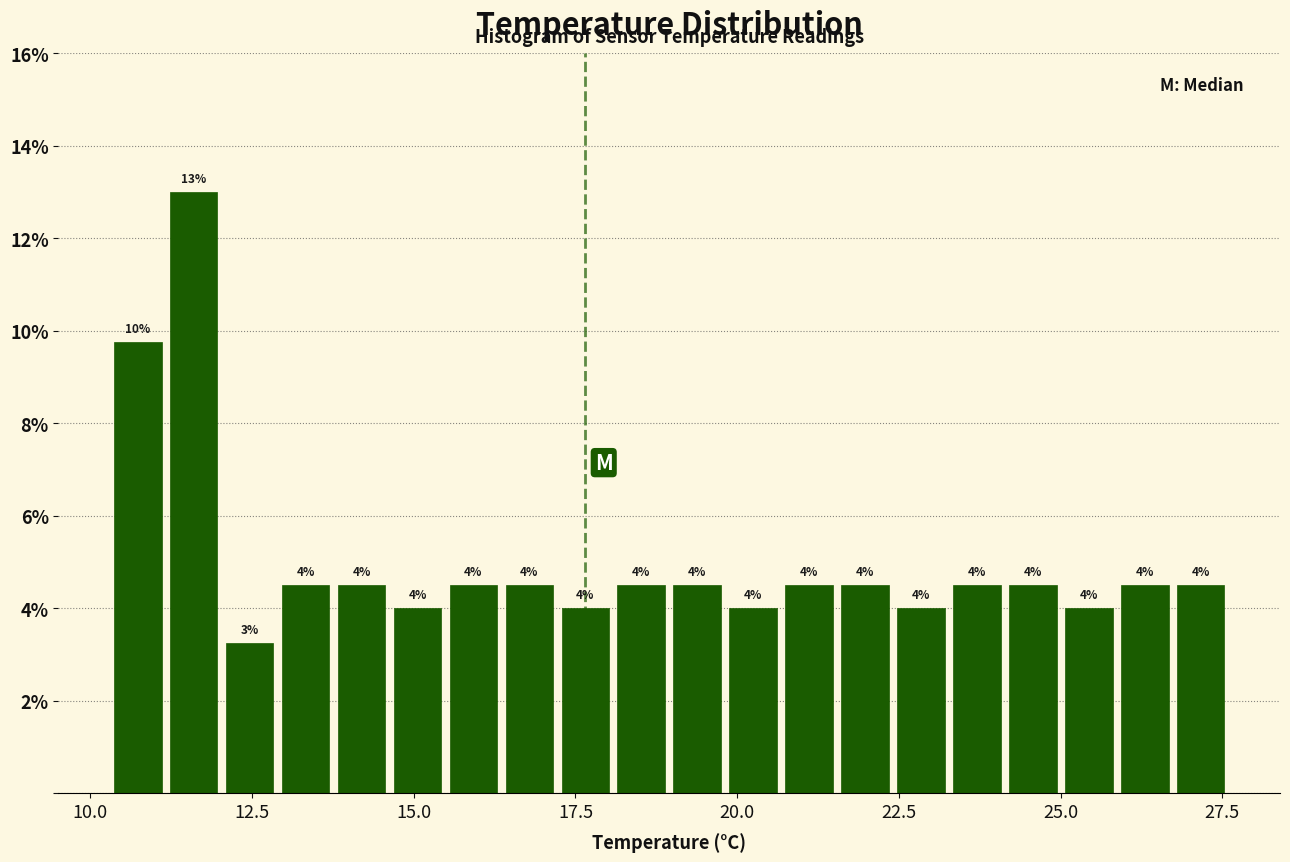

Read against the x-axis, roughly where is the centre of the tallest bar?

11.5